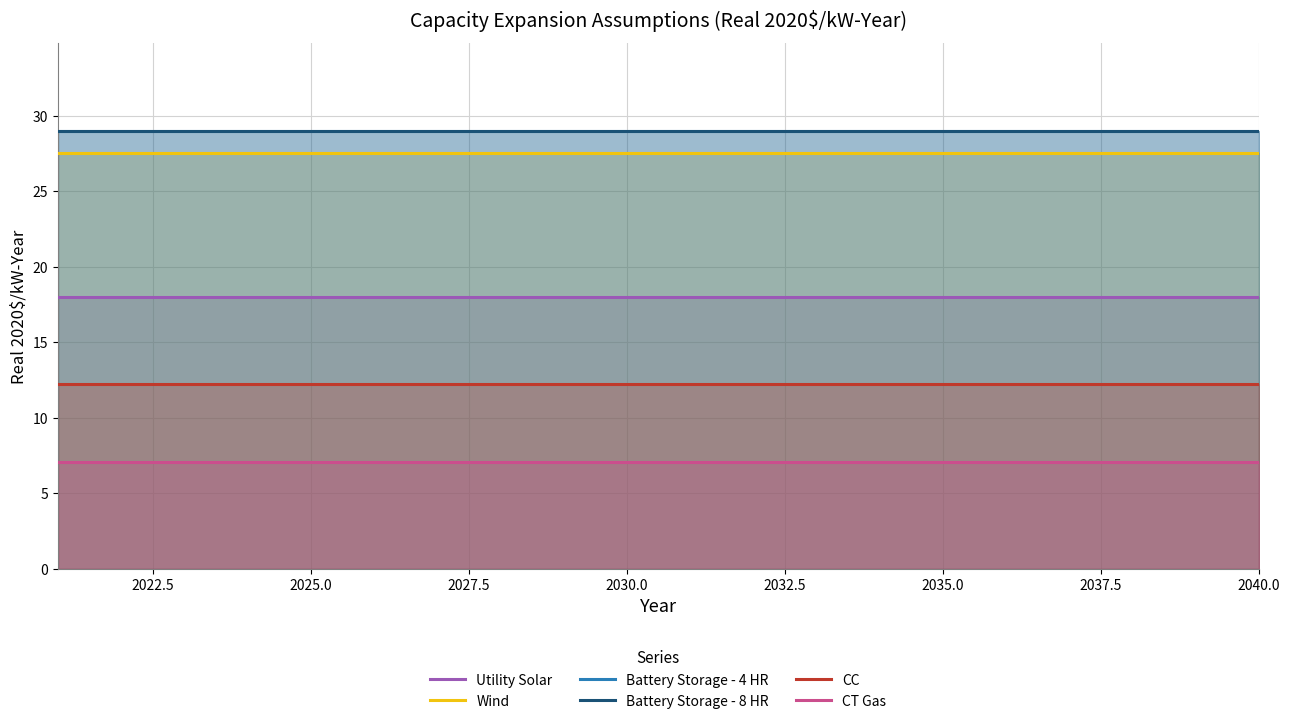

Reading left to right, transcribe all the data shown in this chart.

Utility Solar: 18.0	18.0	18.0	18.0	18.0	18.0	18.0	18.0	18.0	18.0	18.0	18.0	18.0	18.0	18.0	18.0	18.0	18.0	18.0	18.0
Wind: 27.5	27.5	27.5	27.5	27.5	27.5	27.5	27.5	27.5	27.5	27.5	27.5	27.5	27.5	27.5	27.5	27.5	27.5	27.5	27.5
Battery Storage - 4 HR: 29.0	29.0	29.0	29.0	29.0	29.0	29.0	29.0	29.0	29.0	29.0	29.0	29.0	29.0	29.0	29.0	29.0	29.0	29.0	29.0
Battery Storage - 8 HR: 29.0	29.0	29.0	29.0	29.0	29.0	29.0	29.0	29.0	29.0	29.0	29.0	29.0	29.0	29.0	29.0	29.0	29.0	29.0	29.0
CC: 12.3	12.3	12.3	12.3	12.3	12.3	12.3	12.3	12.3	12.3	12.3	12.3	12.3	12.3	12.3	12.3	12.3	12.3	12.3	12.3
CT Gas: 7.0	7.0	7.0	7.0	7.0	7.0	7.0	7.0	7.0	7.0	7.0	7.0	7.0	7.0	7.0	7.0	7.0	7.0	7.0	7.0